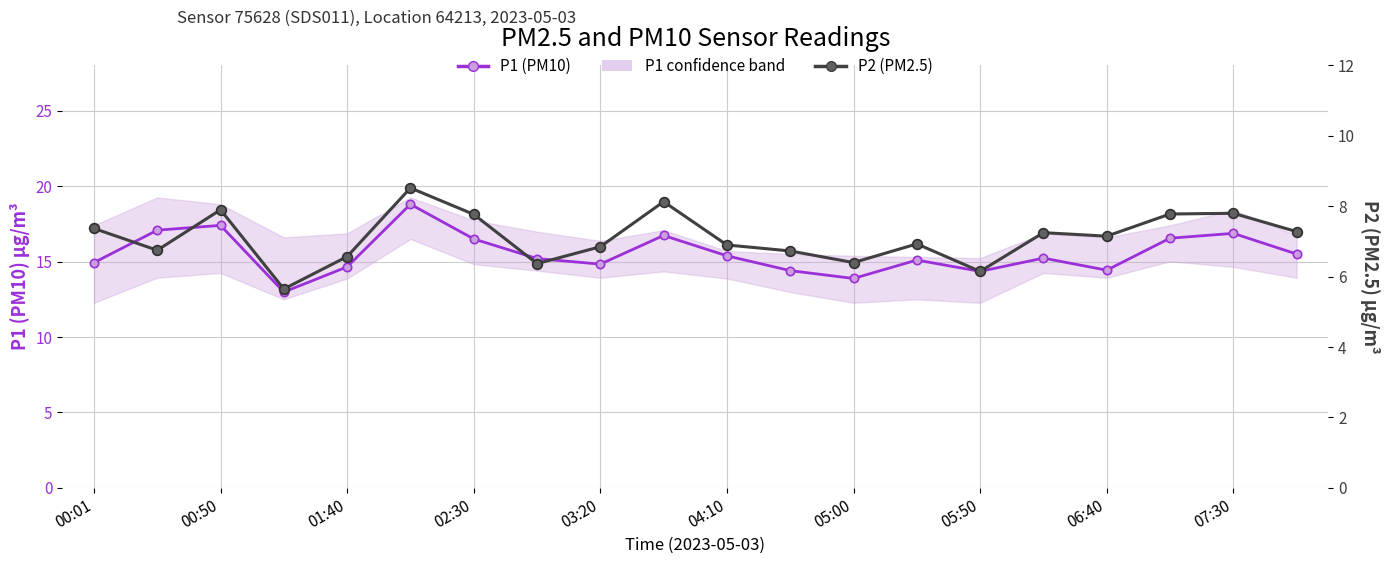

Which series has the widest spread of values?

P1 (PM10)